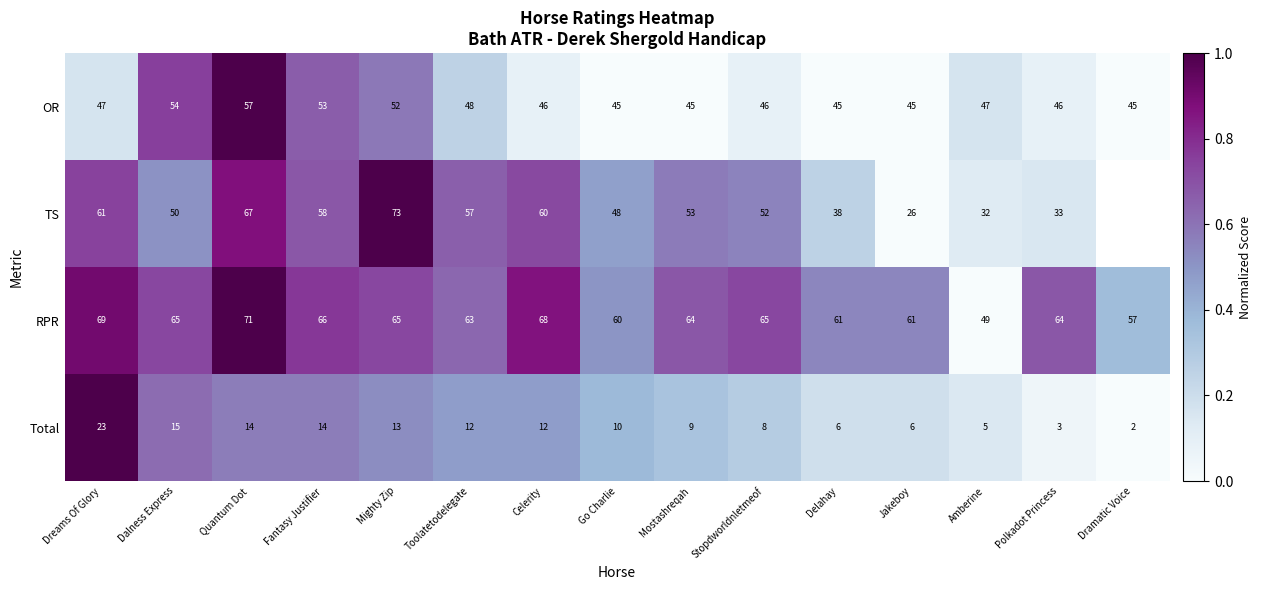

Which has a higher value, Amberine or Jakeboy?

Amberine